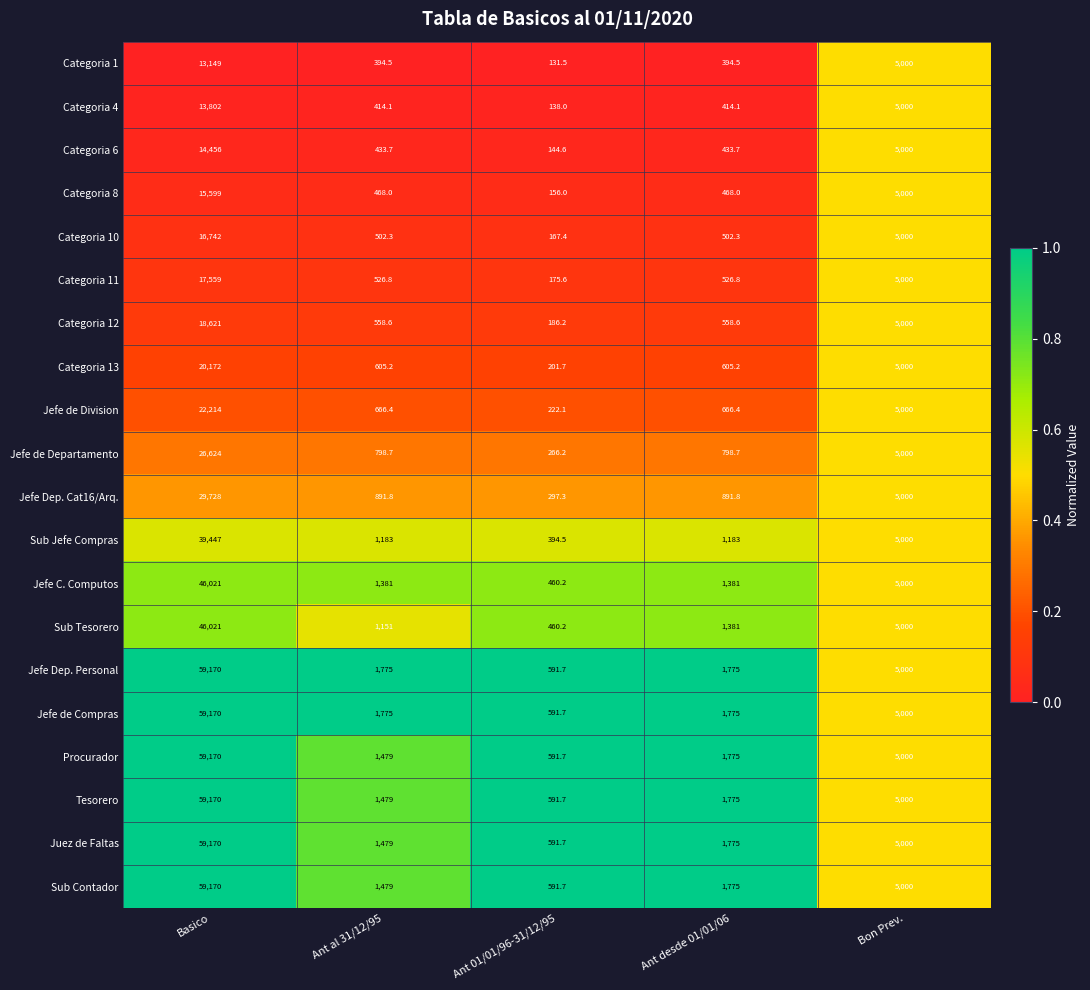

What is the spread (max minus min) of values at Ant 01/01/96-31/12/95?

460.2